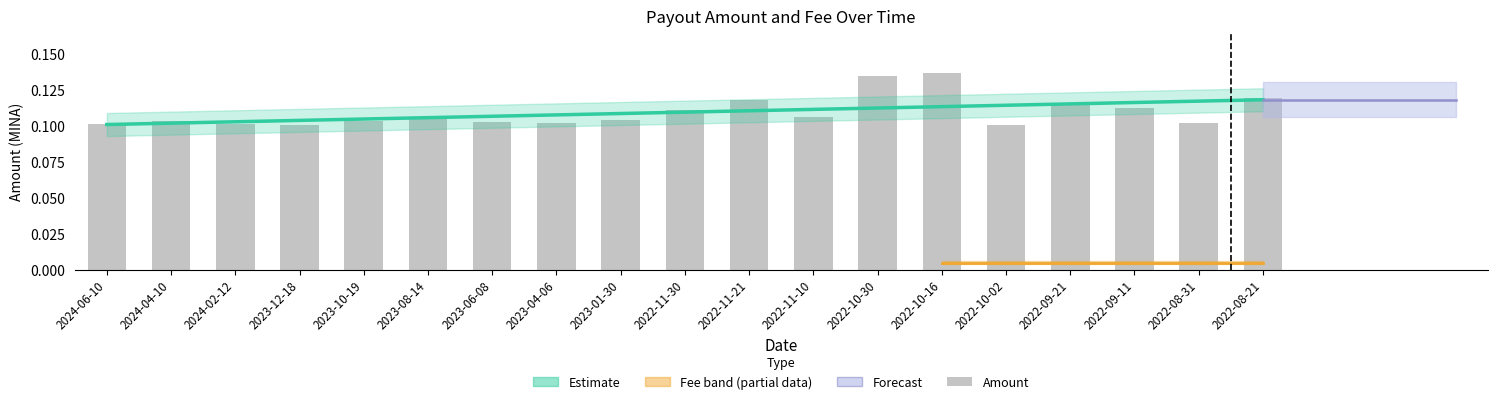

How many groups of bars are there?

19